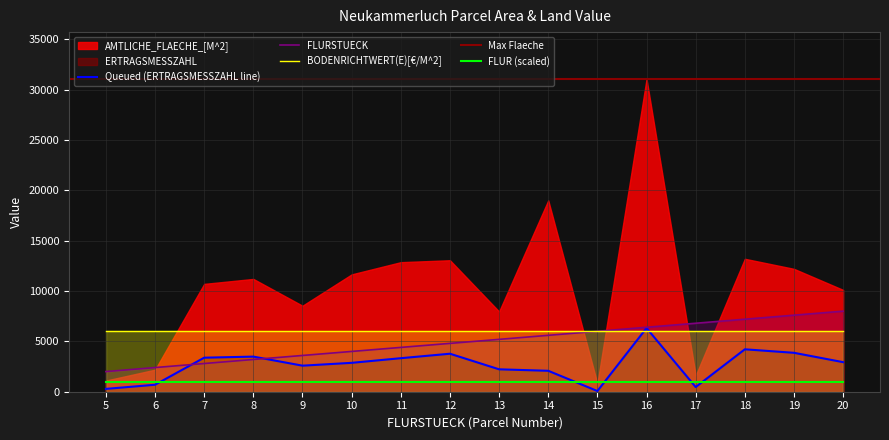

Reading right to left, transcribe all the data shown in this chart.

AMTLICHE_FLAECHE_[M^2]: 20=10110	19=12200	18=13200	17=1616	16=31050	15=798	14=19000	13=7966	12=13056	11=12864	10=11651	9=8539	8=11200	7=10708	6=2188	5=1107
ERTRAGSMESSZAHL: 20=2935	19=3864	18=4212	17=465	16=6318	15=68	14=2078	13=2225	12=3773	11=3329	10=2868	9=2587	8=3486	7=3379	6=692	5=281
BODENRICHTWERT(E)[€/M^2]: 20=15	19=15	18=15	17=15	16=15	15=15	14=15	13=15	12=15	11=15	10=15	9=15	8=15	7=15	6=15	5=15
FLURSTUECK: 20=20	19=19	18=18	17=17	16=16	15=15	14=14	13=13	12=12	11=11	10=10	9=9	8=8	7=7	6=6	5=5
FLUR: 20=1	19=1	18=1	17=1	16=1	15=1	14=1	13=1	12=1	11=1	10=1	9=1	8=1	7=1	6=1	5=1